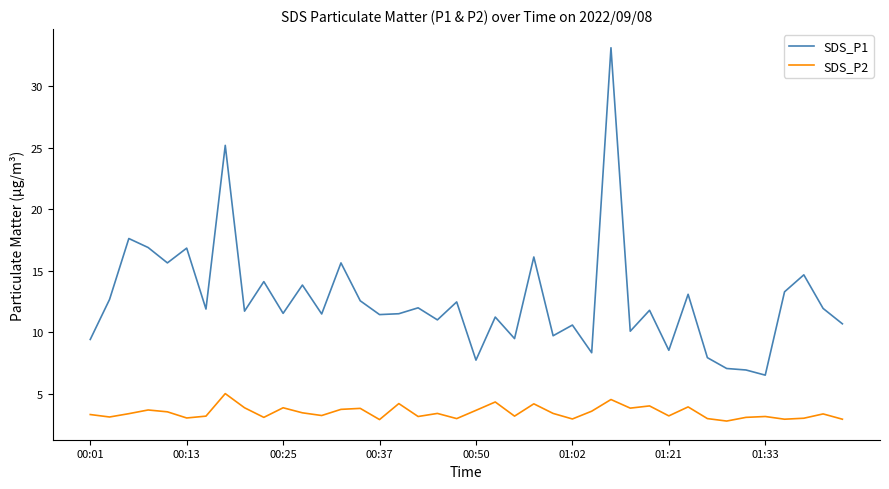

Which series has the largest range (max minus min)?

SDS_P1